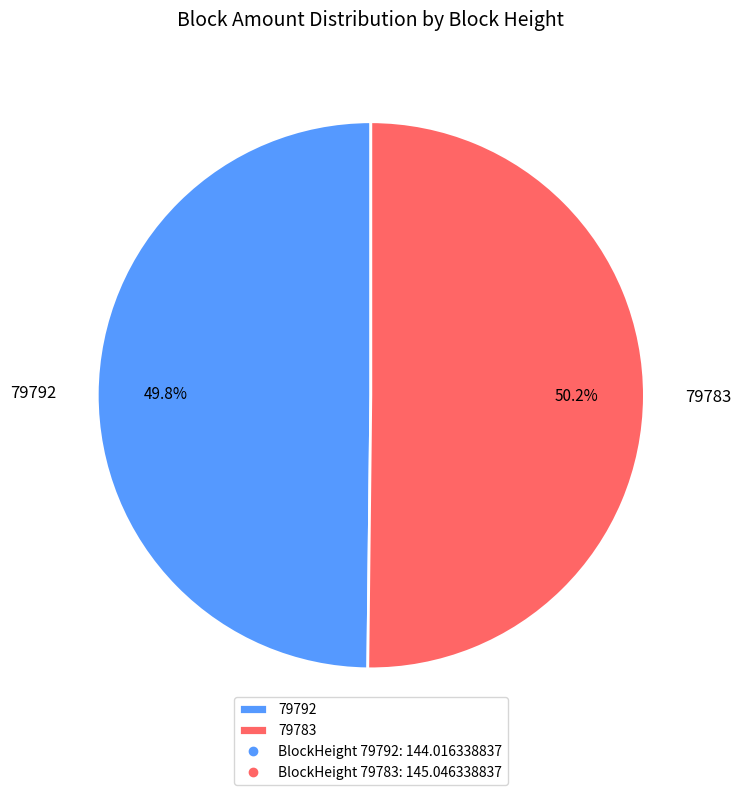

Does any single category account for the majority?

Yes